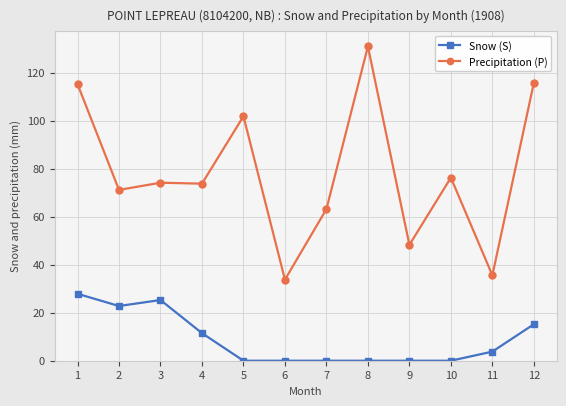

Which series has the widest spread of values?

Precipitation (P)